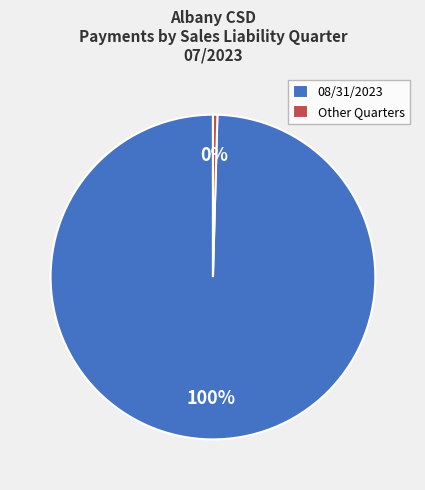

To the nearest percent, what is the average slice percentage?

50%